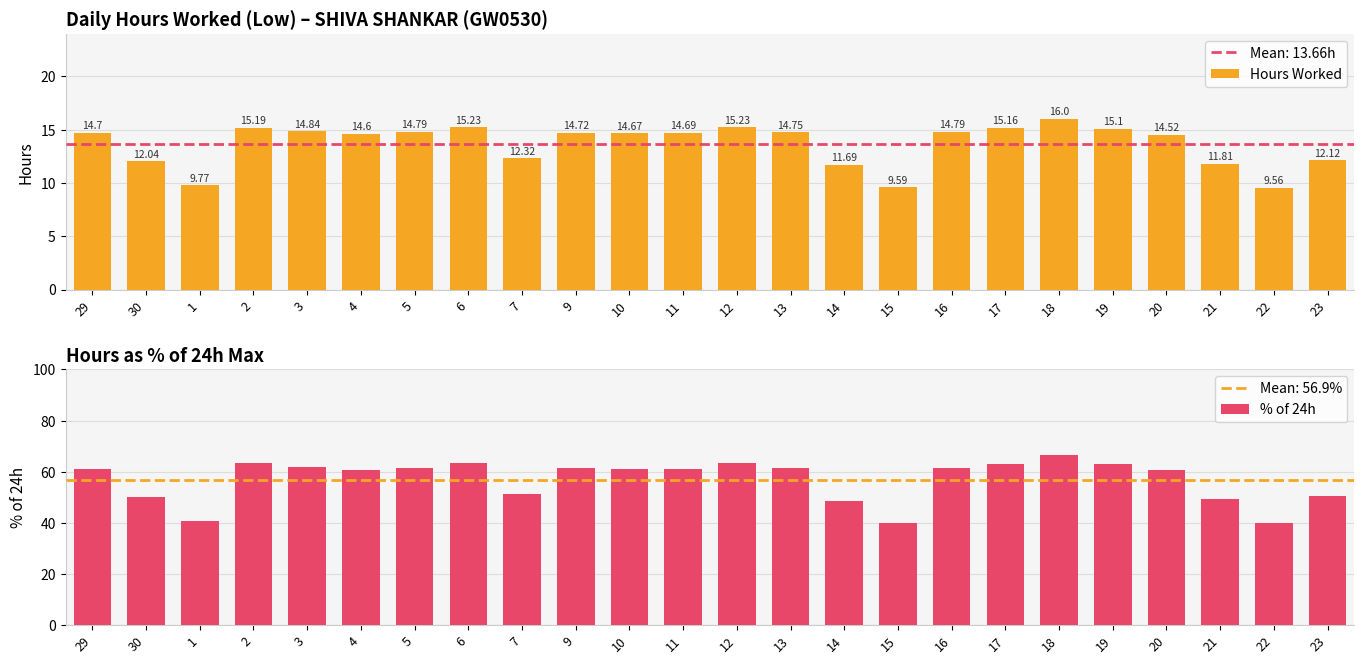

Are the bars grouped side by side (vs. stacked)?

Yes